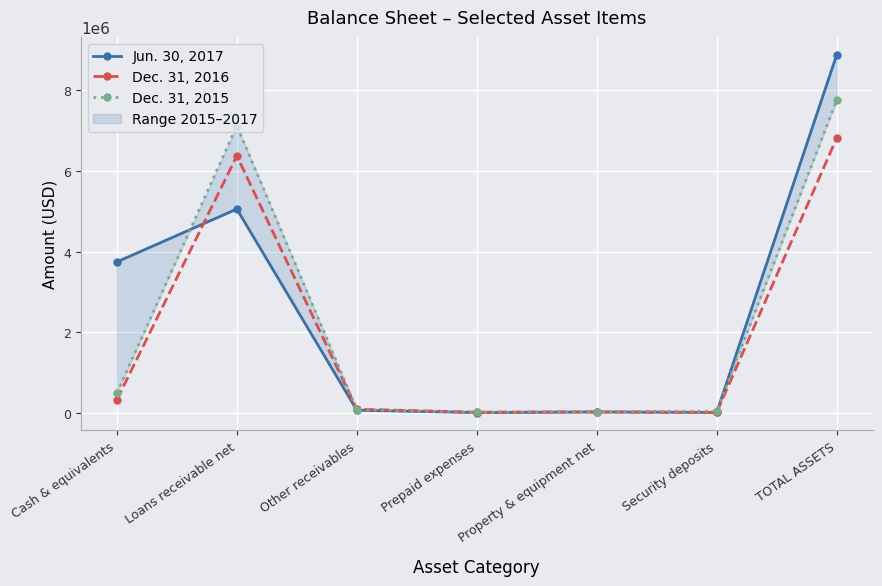

What position from the right is Cash & equivalents?

7